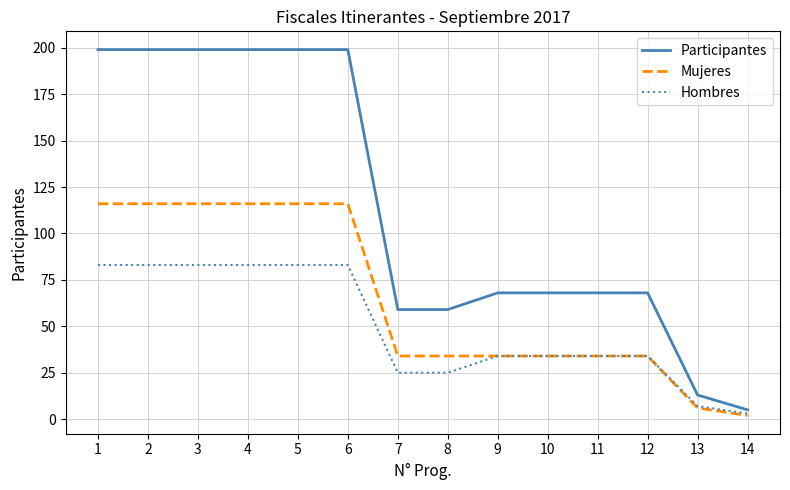

What is the maximum value for Participantes?

199